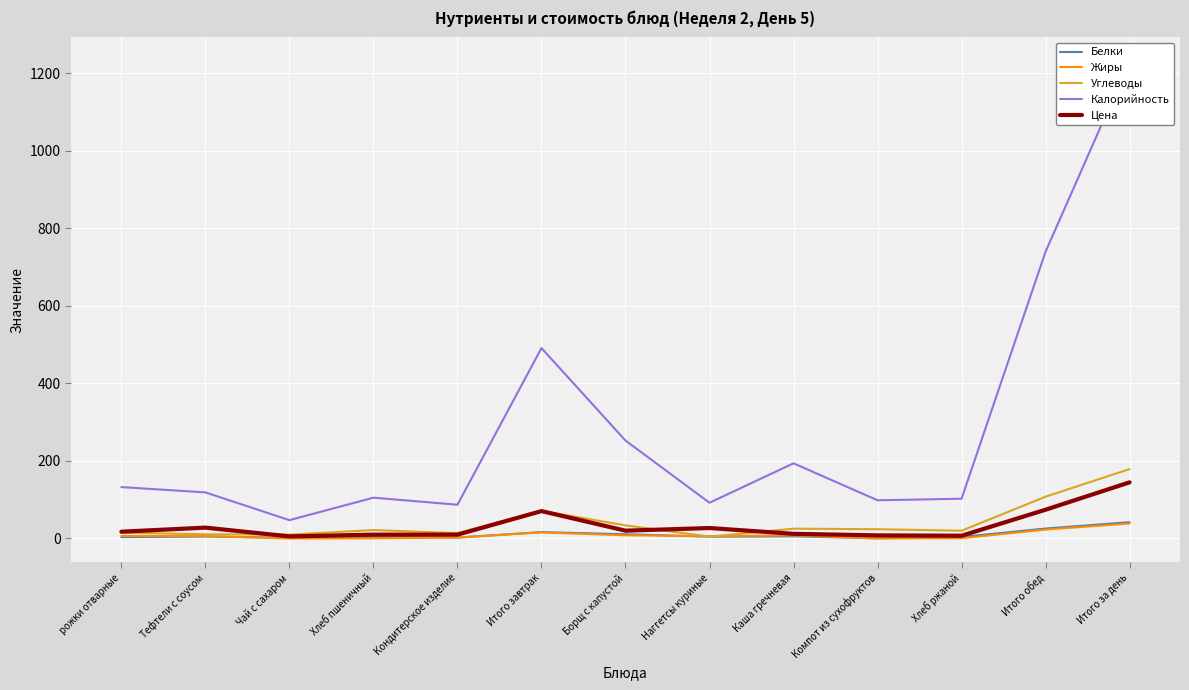

Count the number of categories in the chart.

13